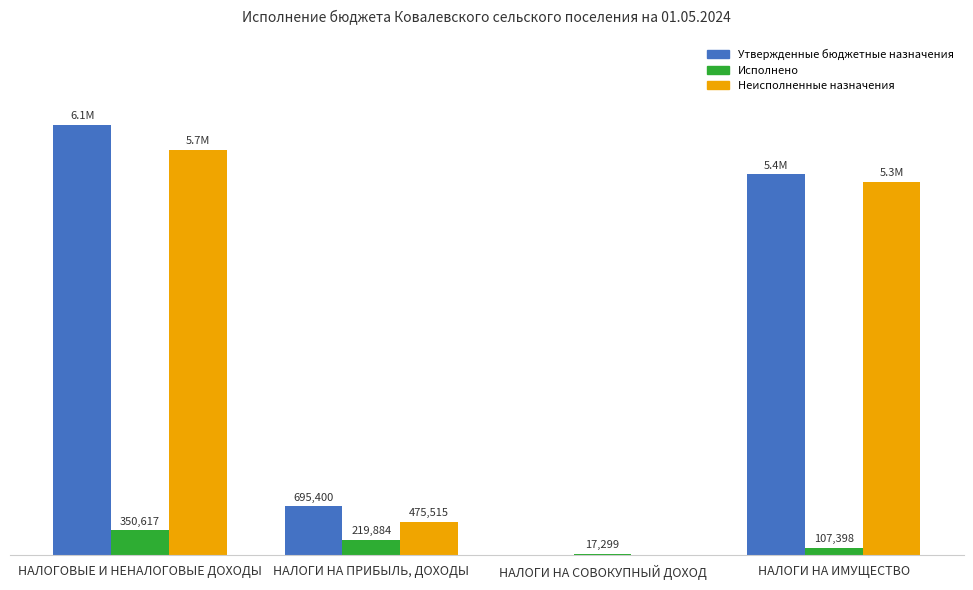

Which series has the largest total across all categories?

Утвержденные бюджетные назначения